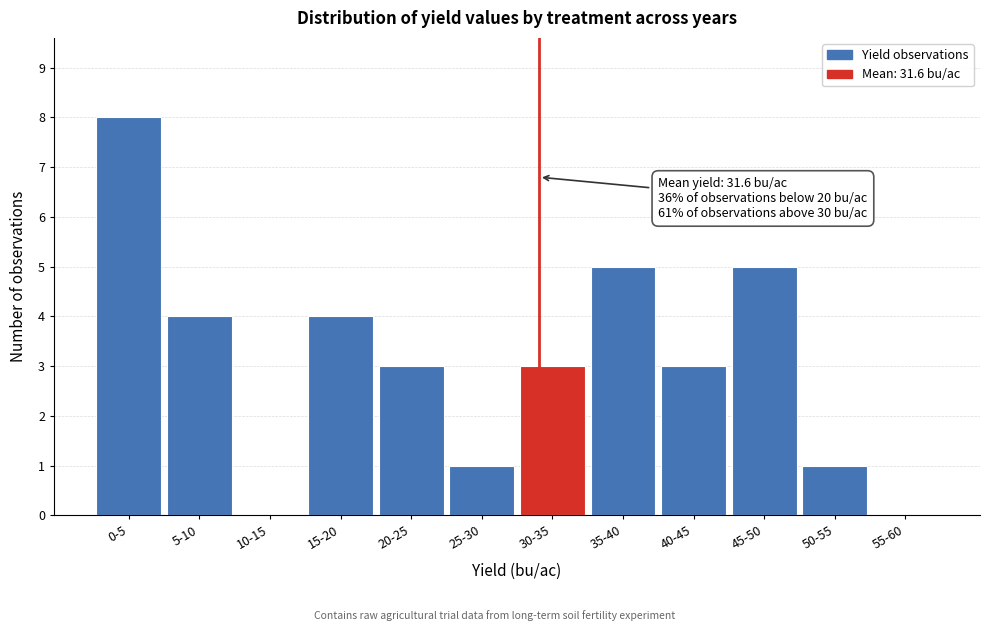

Reading left to right, extract all data points from this chart.

0-5=8	5-10=4	10-15=0	15-20=4	20-25=3	25-30=1	30-35=3	35-40=5	40-45=3	45-50=5	50-55=1	55-60=0